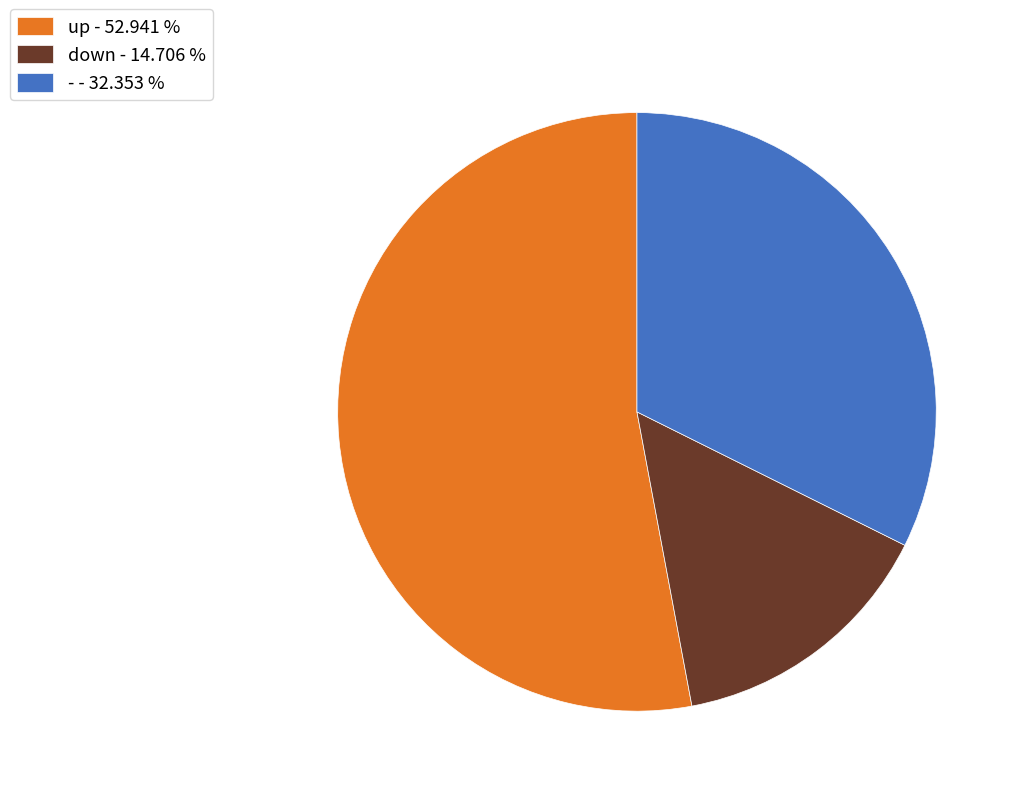

Is the sum of up - 52.941 % and down - 14.706 % greater than half?

Yes